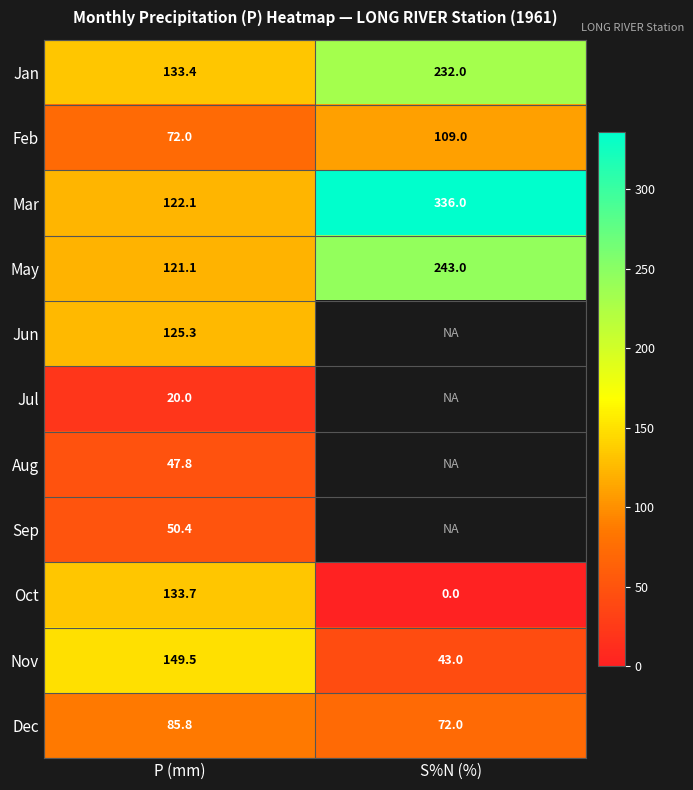

The Oct series shows 0.0 at S%N (%). True or false?

True